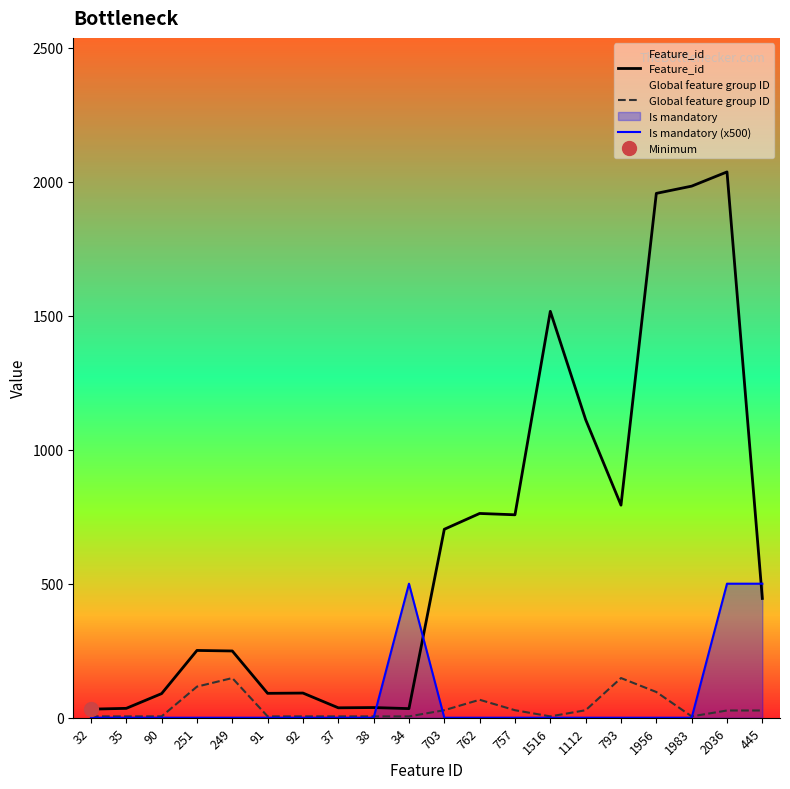

Reading left to right, transcribe all the data shown in this chart.

Feature_id: 32	35	90	251	249	91	92	37	38	34	703	762	757	1516	1112	793	1956	1983	2036	445
Global feature group ID: 5	5	5	116	148	5	5	5	5	5	28	67	28	5	28	148	96	5	27	27
Is mandatory (x500): 0	0	0	0	0	0	0	0	0	500	0	0	0	0	0	0	0	0	500	500